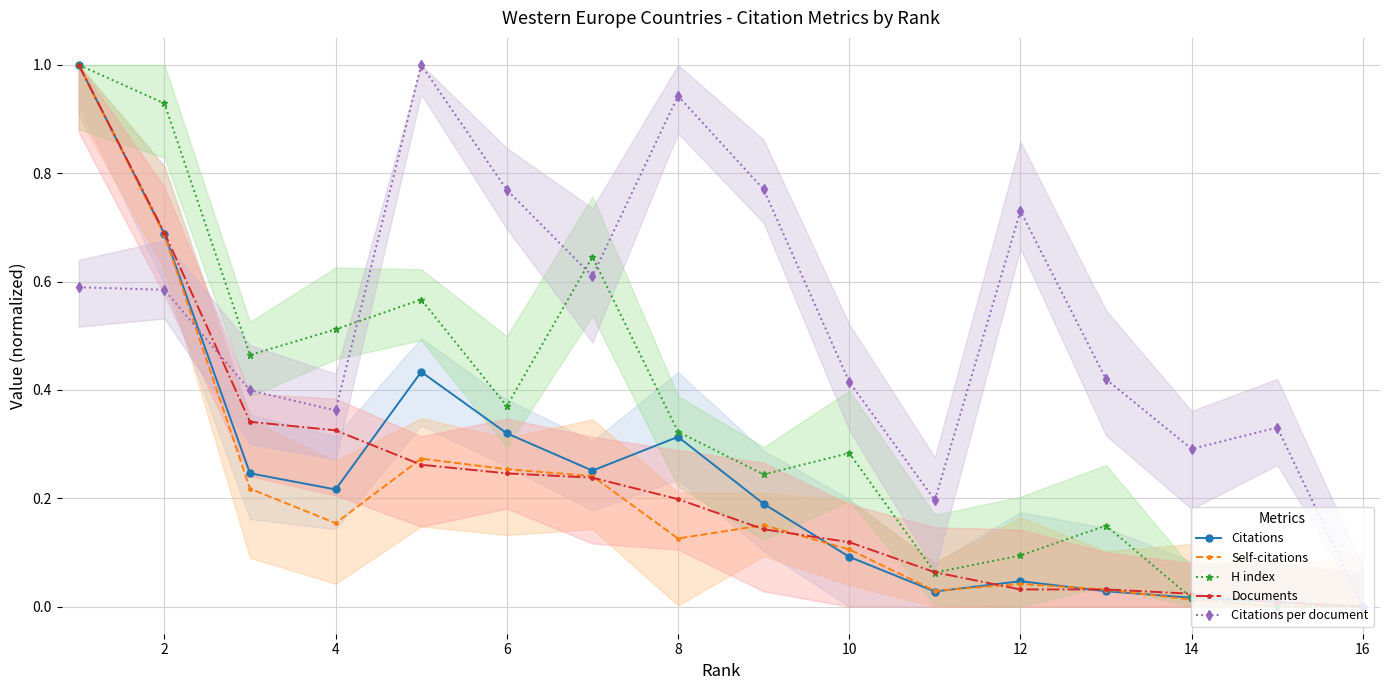

At which category does Citations per document reach its first local valley?

4